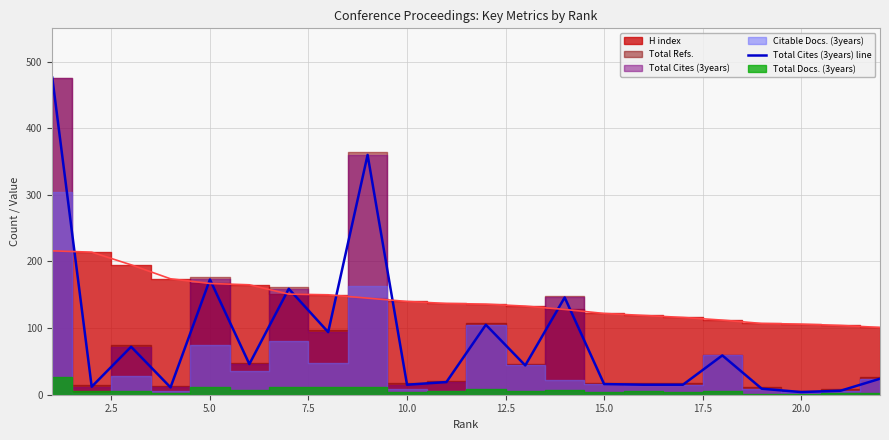

What is the smallest value displayed?

4